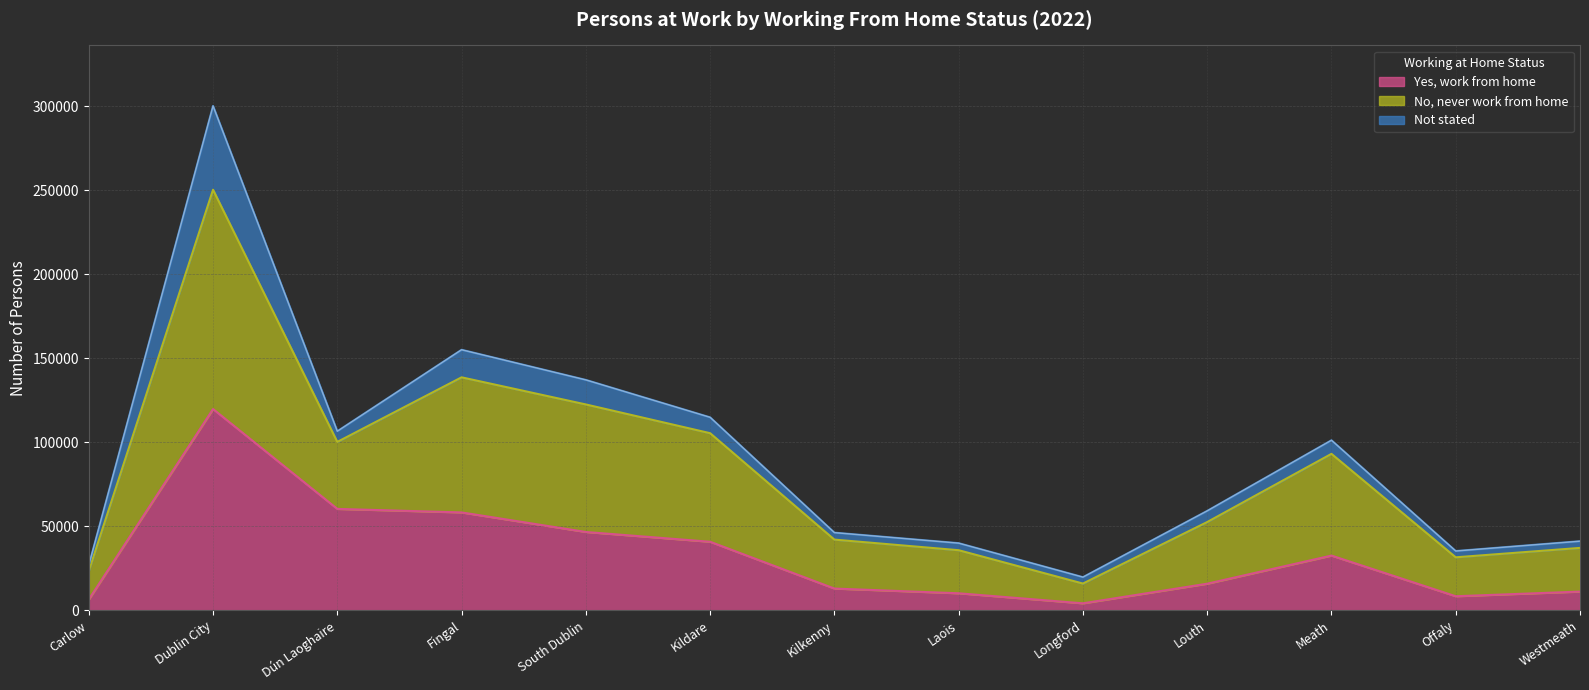

What is the total value across all series at Fingal?

155063